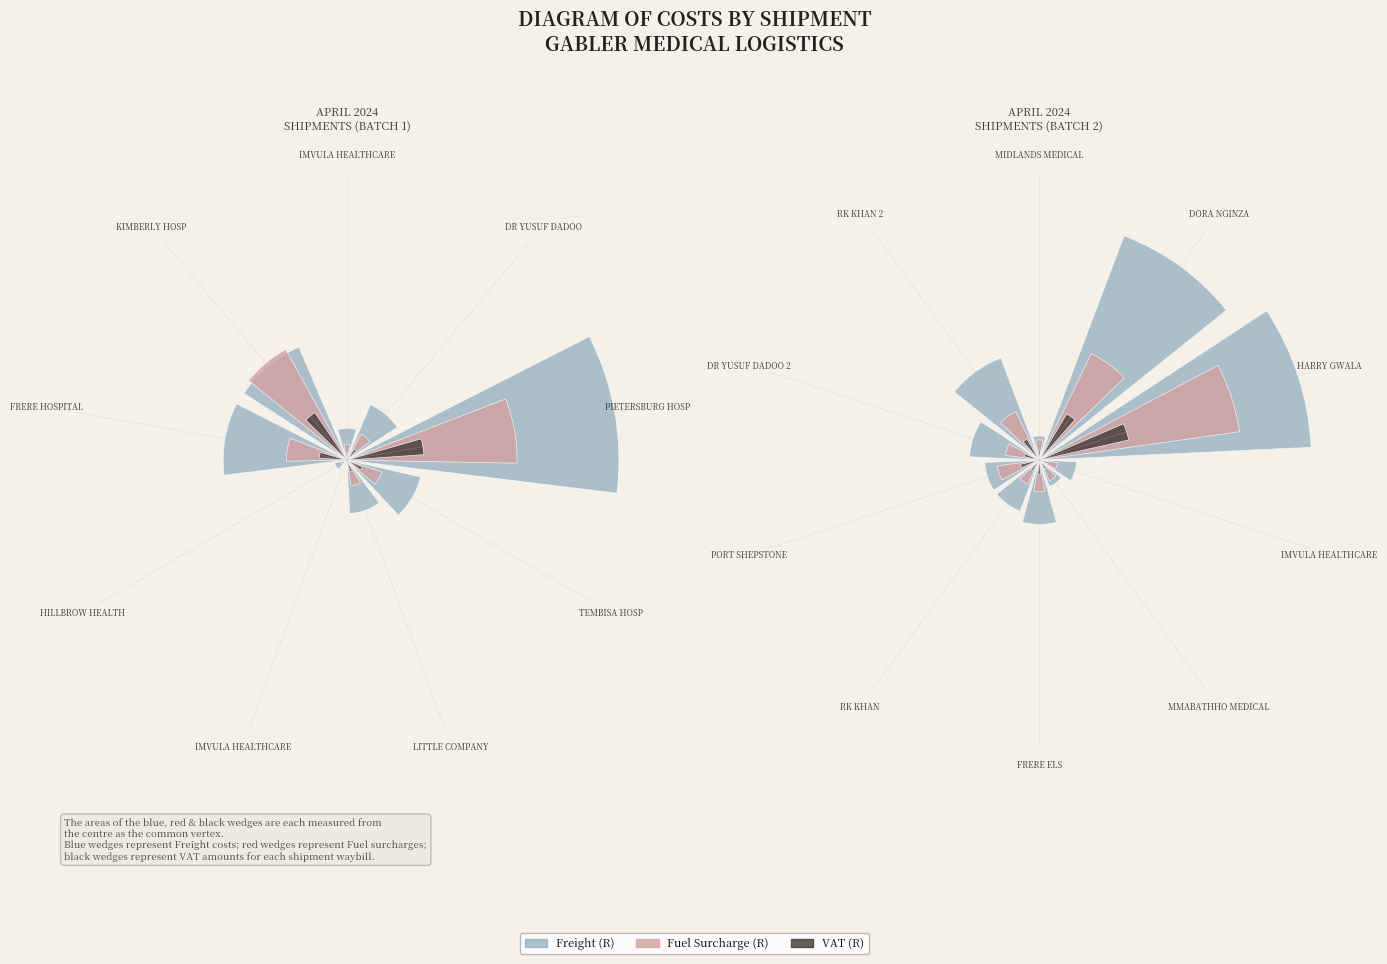

What is the largest slice in the pie chart?

HARRY GWALA